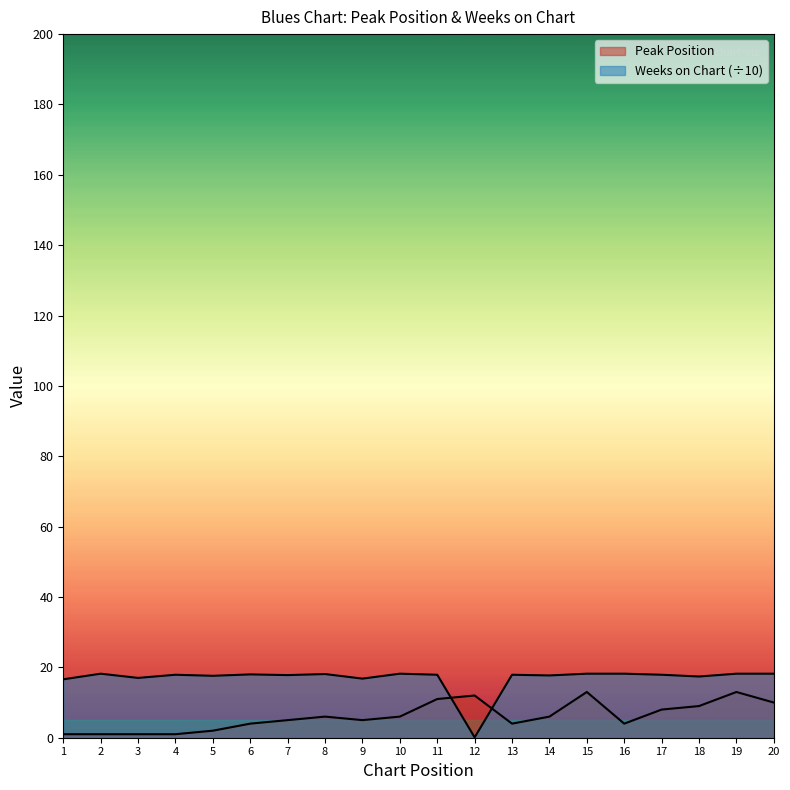

Reading right to left, list all the values displayed in this chart.

Peak Position: 20=10.0	19=13.0	18=9.0	17=8.0	16=4.0	15=13.0	14=6.0	13=4.0	12=12.0	11=11.0	10=6.0	9=5.0	8=6.0	7=5.0	6=4.0	5=2.0	4=1.0	3=1.0	2=1.0	1=1.0
Weeks on Chart: 20=18.2	19=18.2	18=17.4	17=17.9	16=18.2	15=18.2	14=17.7	13=17.9	12=0.1	11=17.9	10=18.2	9=16.8	8=18.1	7=17.8	6=18.0	5=17.6	4=17.9	3=17.0	2=18.2	1=16.6